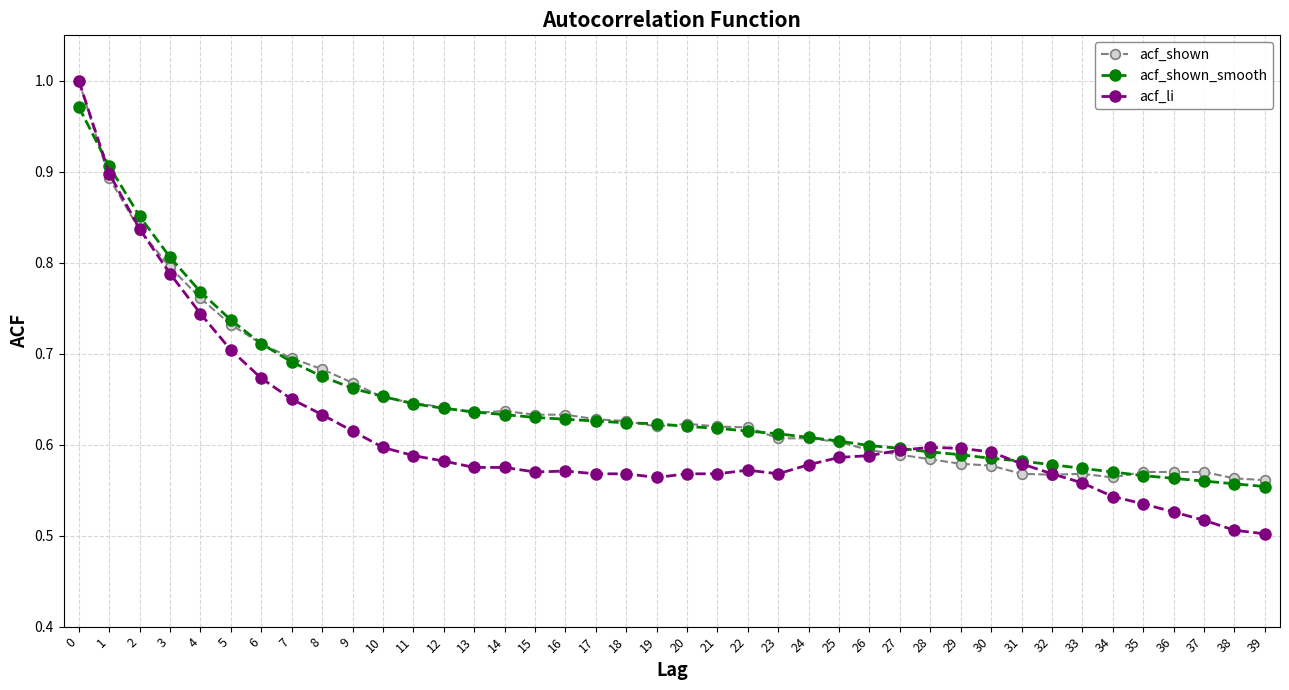

Which series has the widest spread of values?

acf_li